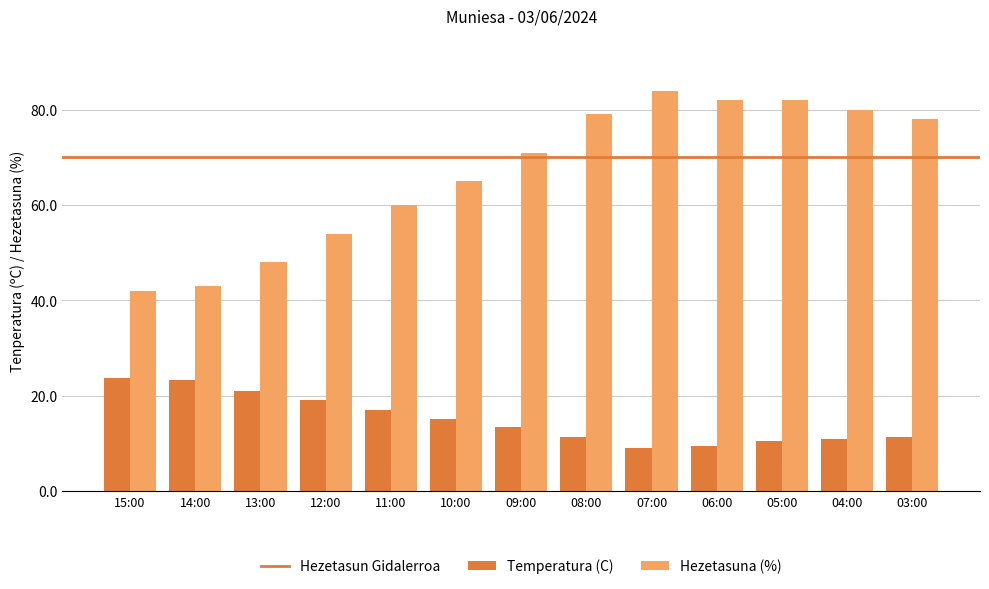

What is the maximum value for Hezetasuna (%)?

84.0